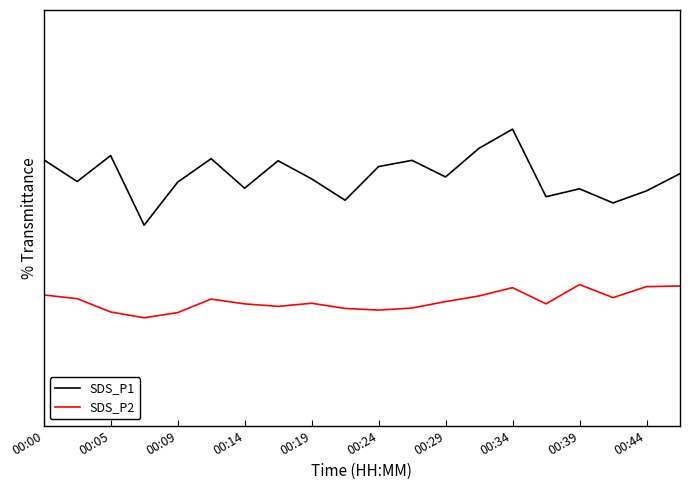

Which category has the highest value in the SDS_P2 series?

00:39